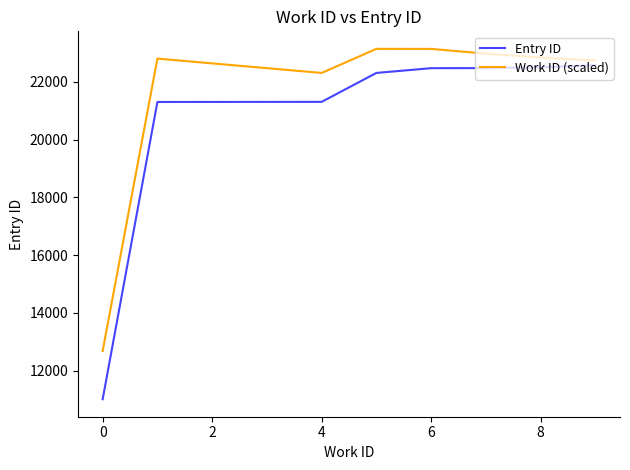

What is the maximum value for Entry ID?

22568.0